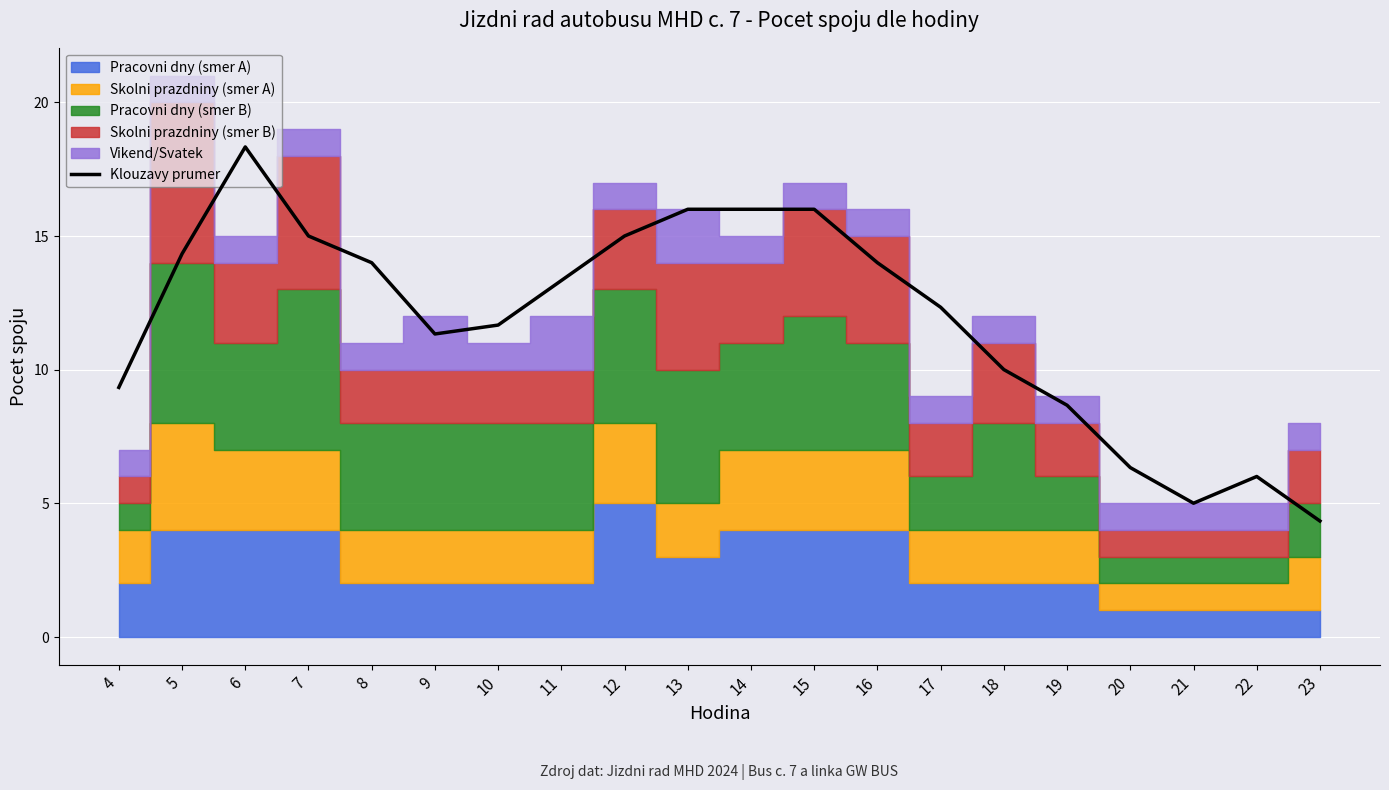

What is the minimum value for Klouzavy prumer?

4.3